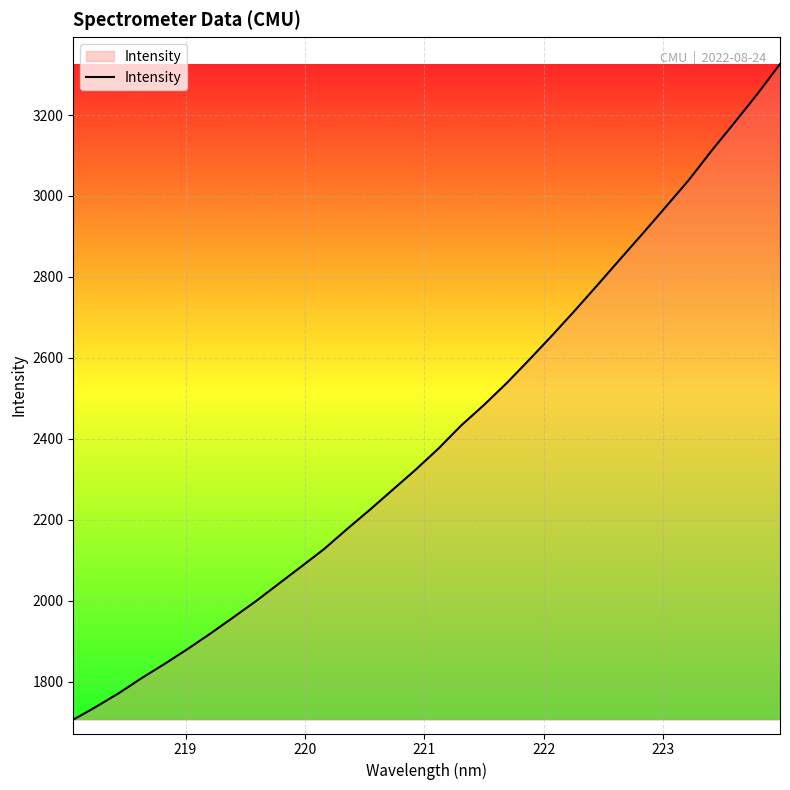

What is the greatest value displayed?

3326.1